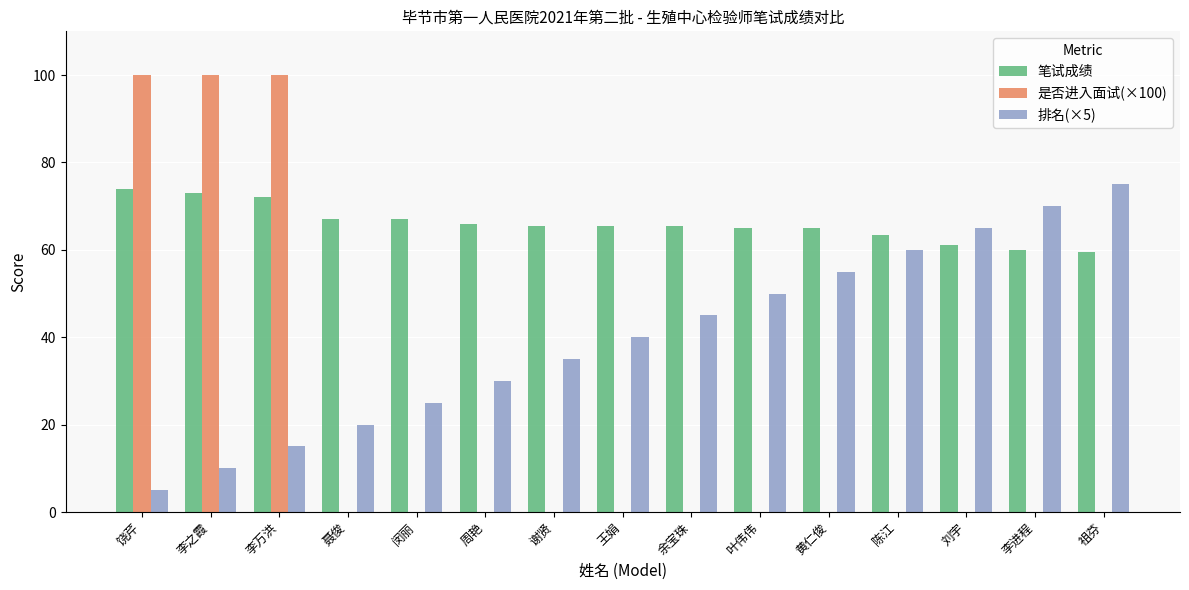

Which series has the widest spread of values?

是否进入面试(×100)